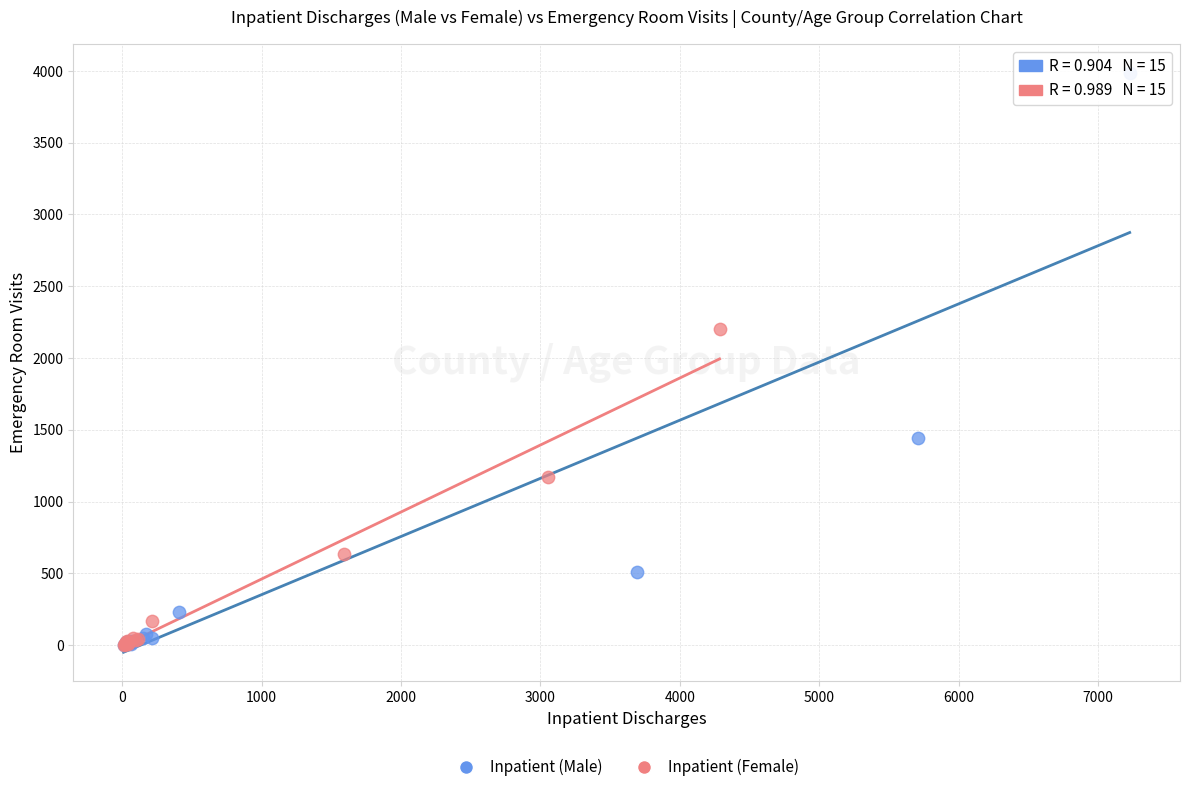

Which series reaches the maximum Y coordinate?

Inpatient (Male)